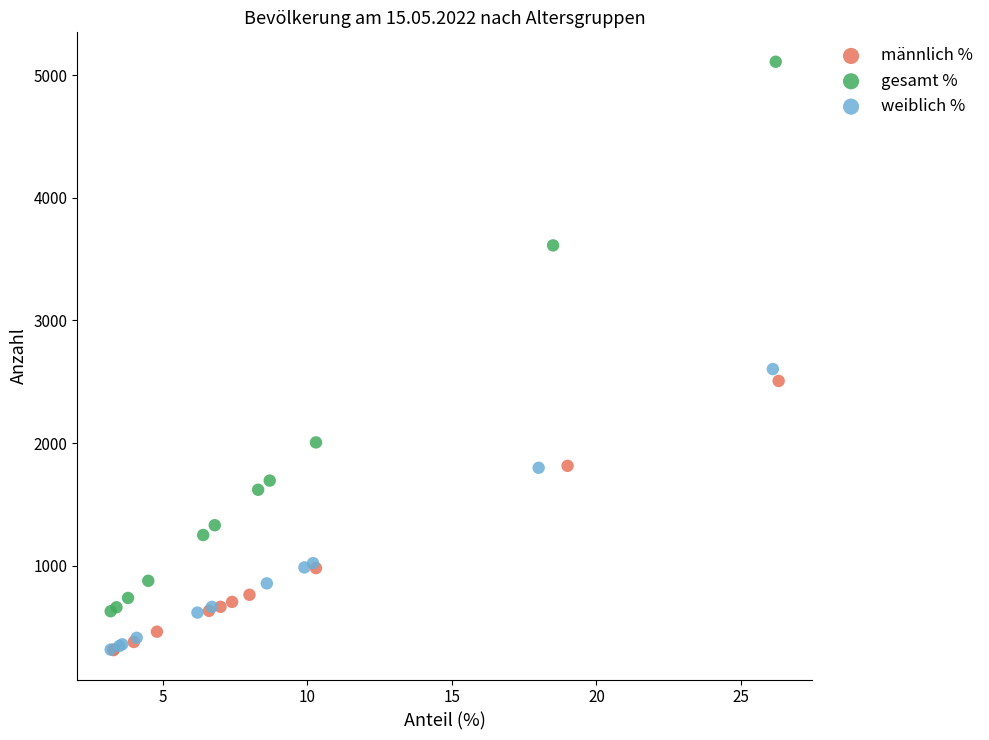

Which series has the widest spread of Y values?

gesamt %